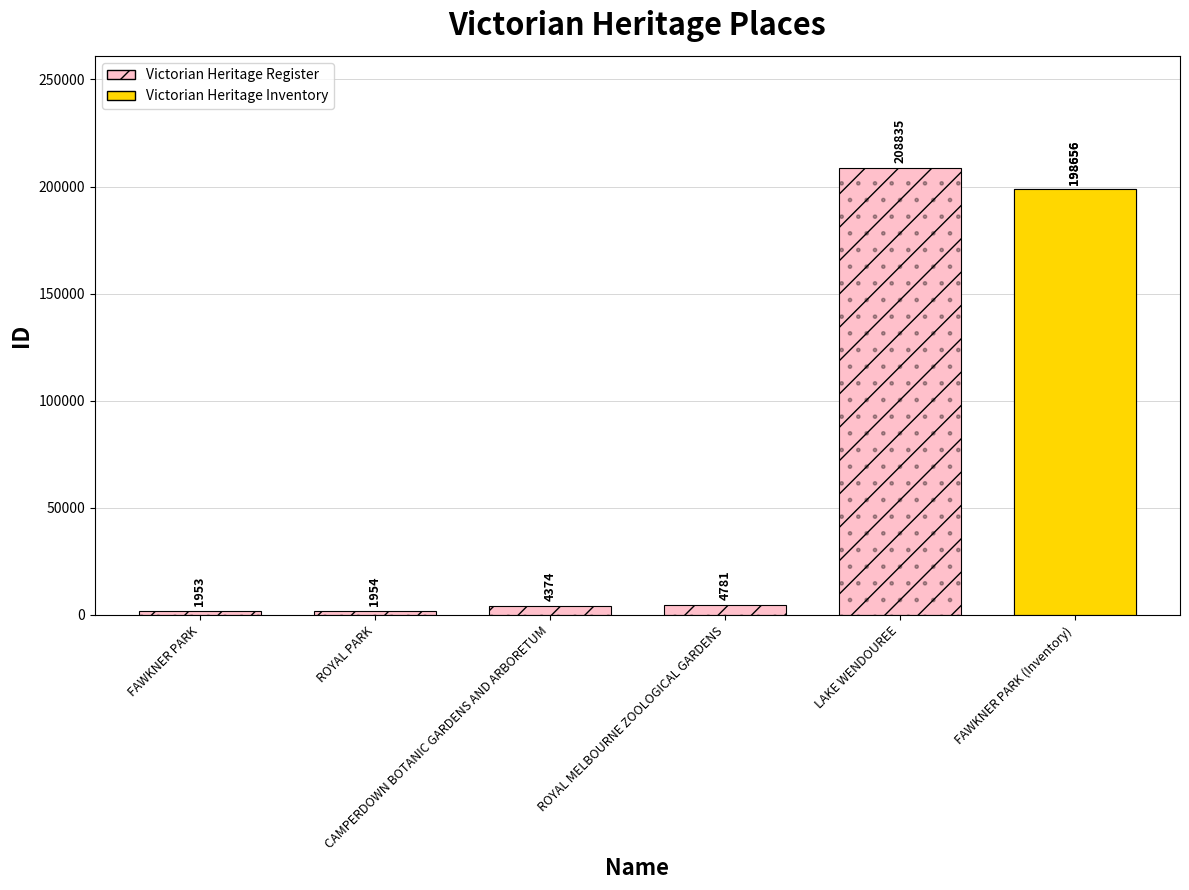

What is the smallest value displayed?

1953